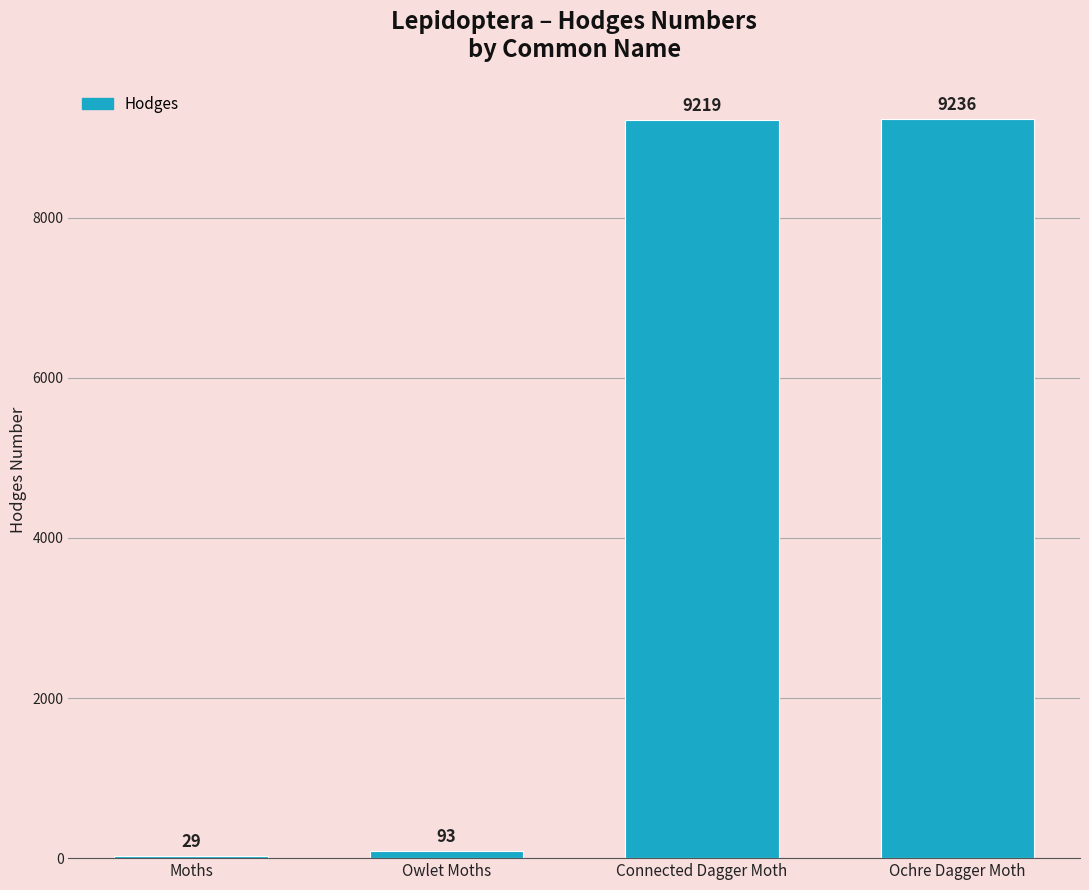

Which label corresponds to the largest value in the chart?

Ochre Dagger Moth